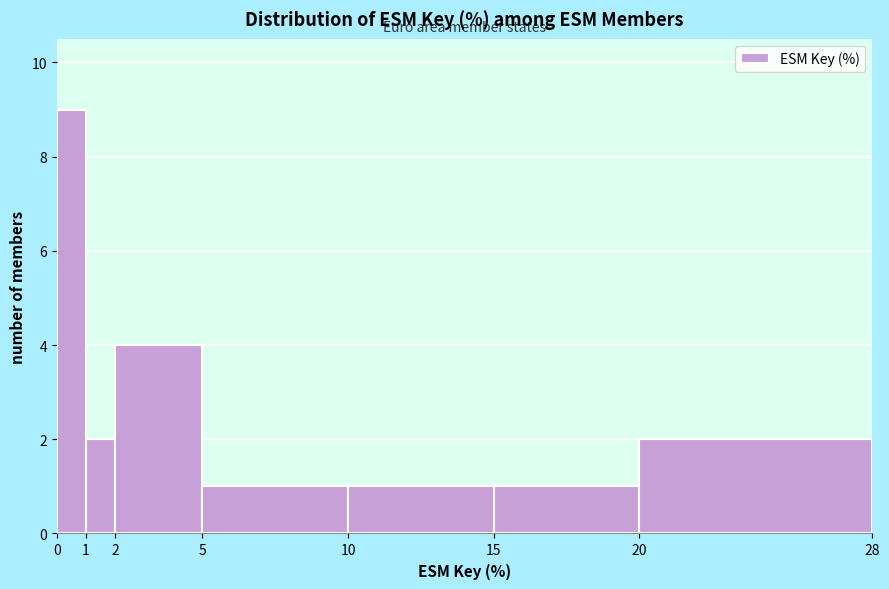

Reading left to right, list every bar in this chart as the range it spans on the x-axis followed by its height. The values are not printed on the chart, so give them approximately, as read against the axis.

0 to 1: 9
1 to 2: 2
2 to 5: 4
5 to 10: 1
10 to 15: 1
15 to 20: 1
20 to 28: 2